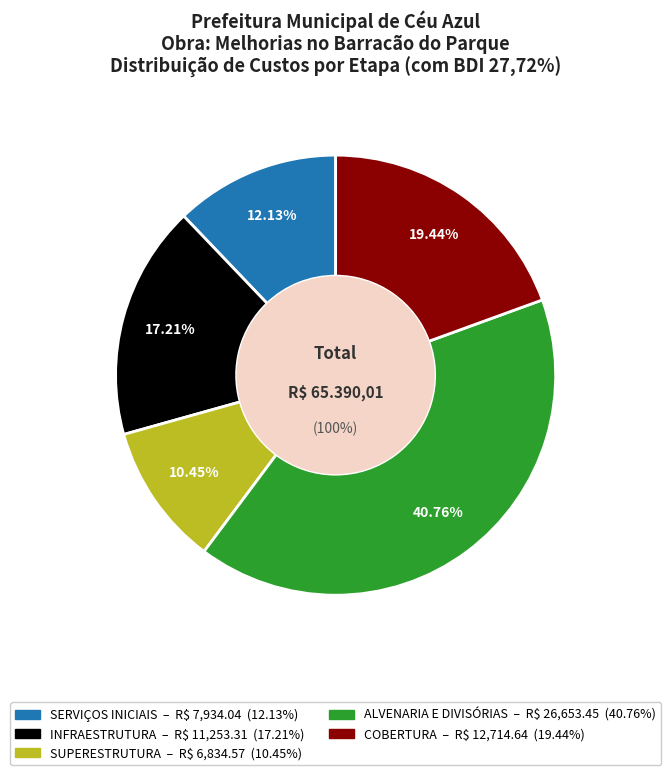

Is the sum of ALVENARIA E DIVISÓRIAS and COBERTURA greater than half?

Yes